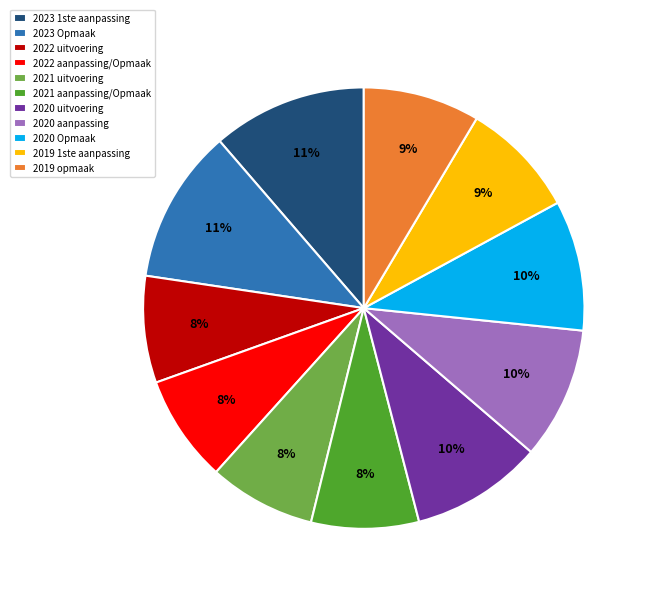

To the nearest percent, what is the difference between the 2023 1ste aanpassing and 2021 aanpassing/Opmaak slice percentages?

3%